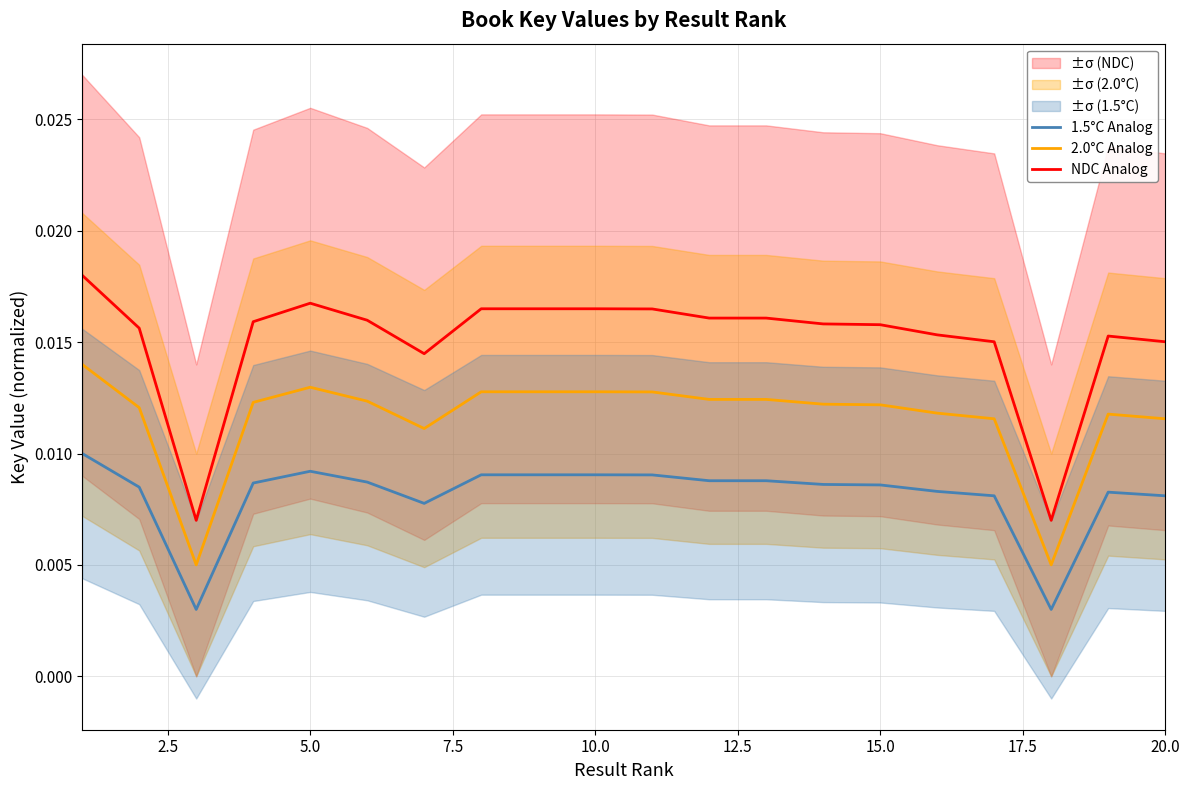

How many lines are shown in the chart?

3